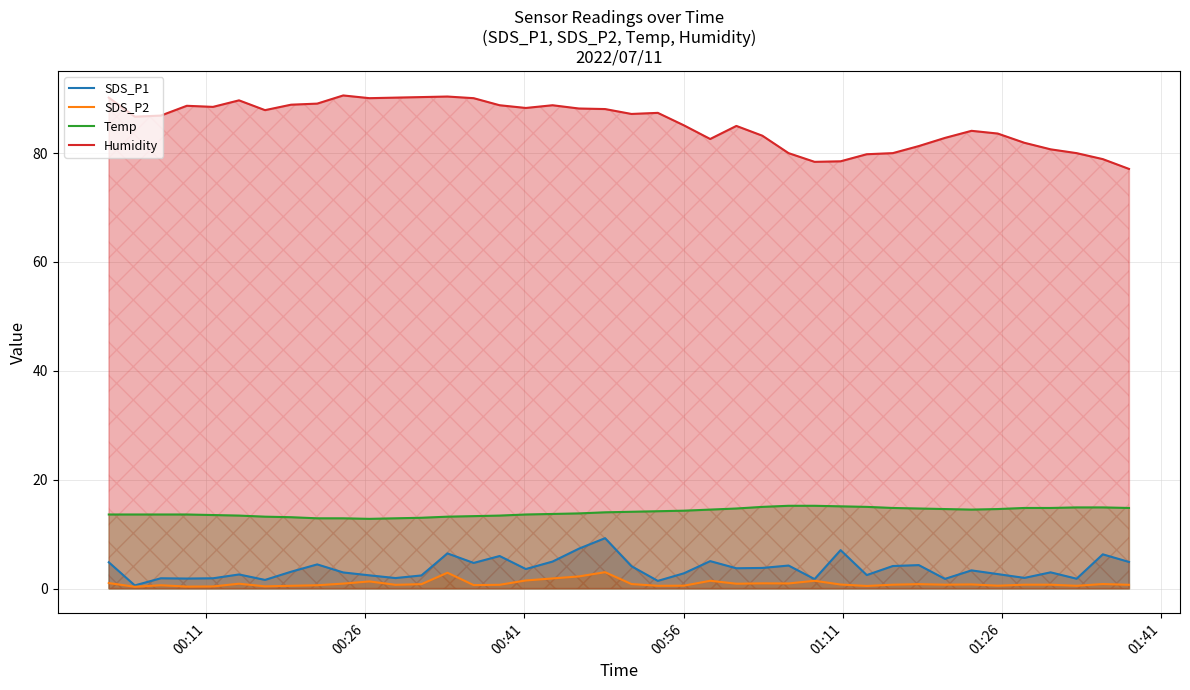

What is the maximum value for SDS_P2?

3.0